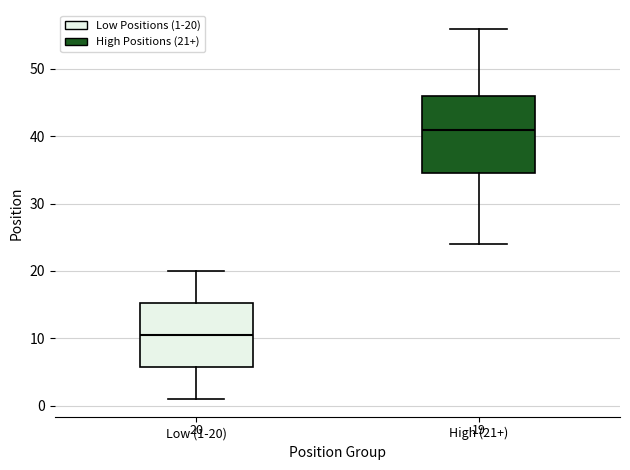

Which box is the tallest, from its lower edge to its upper edge?

High (21+)